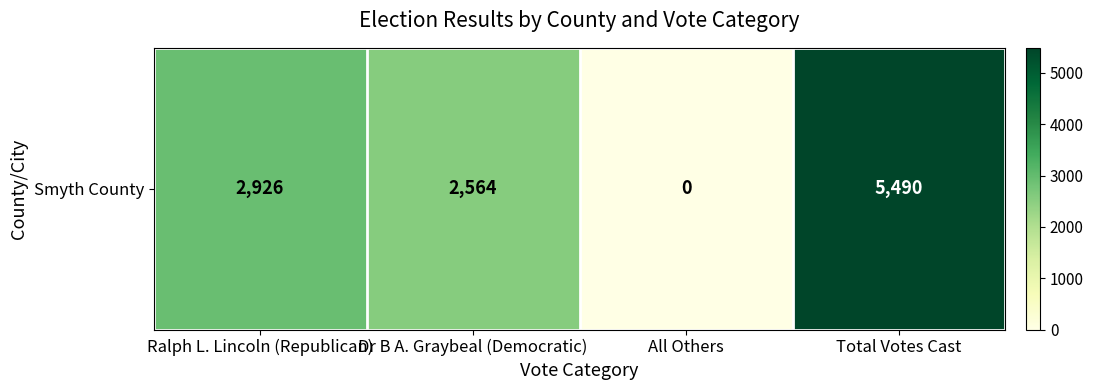

List the labels in order of value, largest first.

Total Votes Cast, Ralph L. Lincoln (Republican), Dr B A. Graybeal (Democratic), All Others